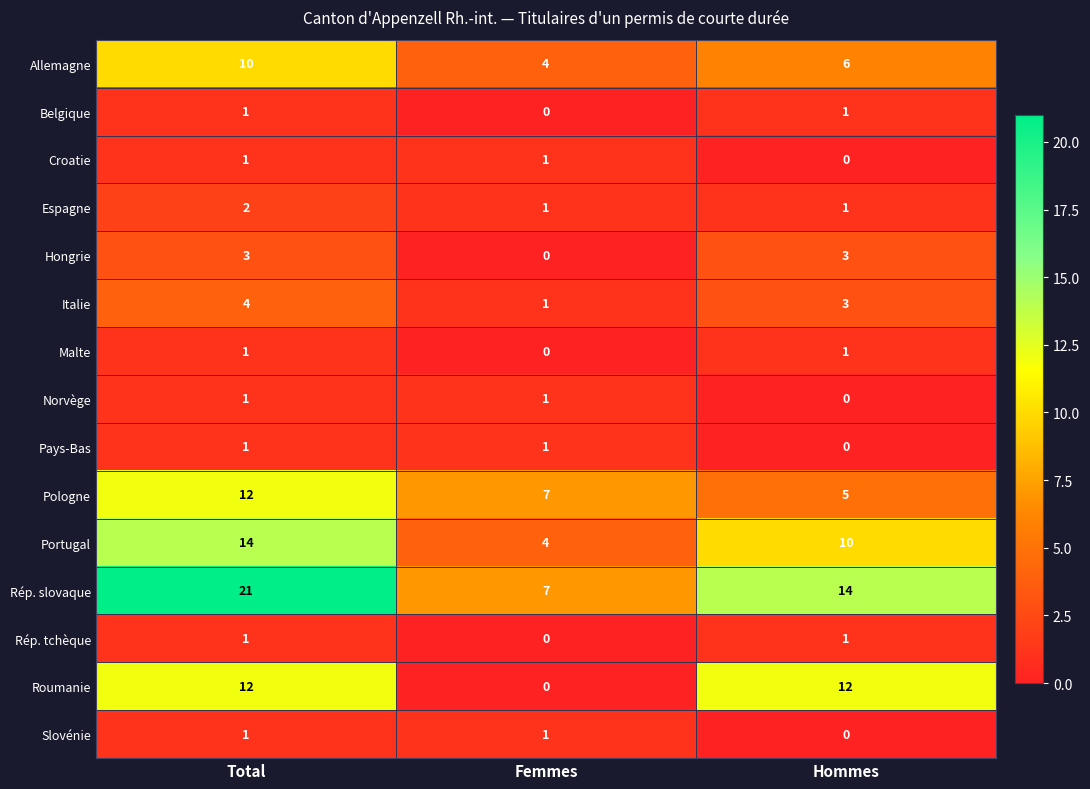

Which series has the largest total across all categories?

Rép. slovaque